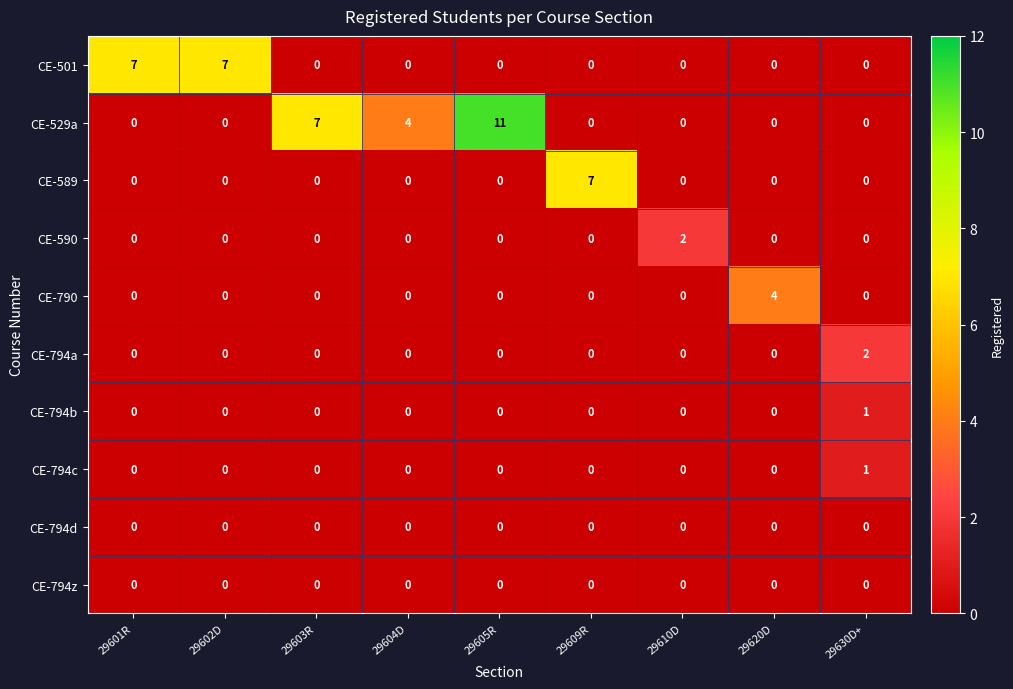

Which series has the largest total across all categories?

CE-529a